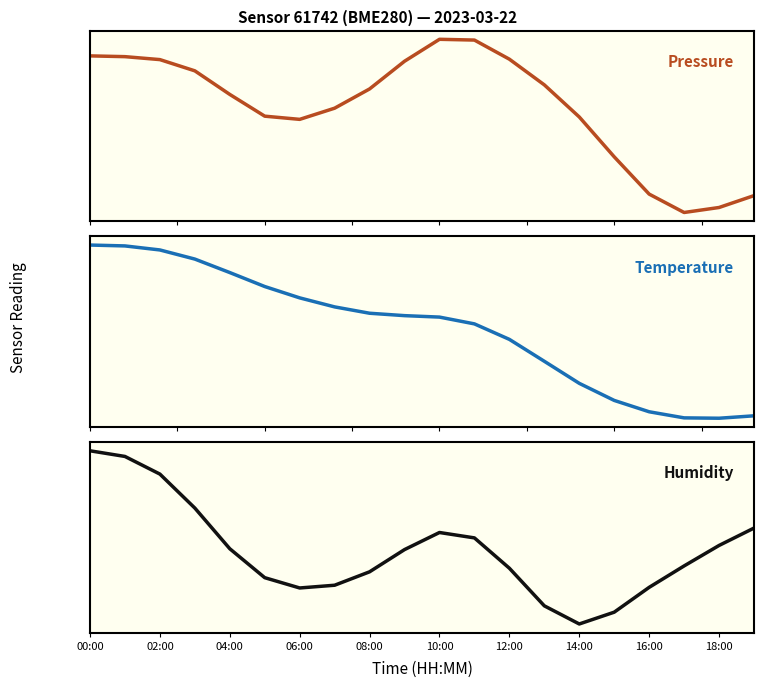

What is the difference between the maximum and minimum values in the humidity series?

1.8